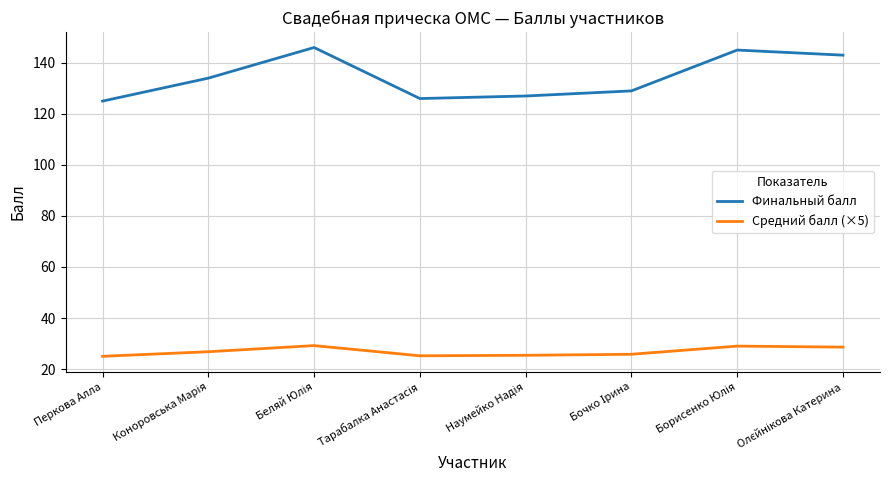

What is the total value across all series at Перкова Алла?

150.0